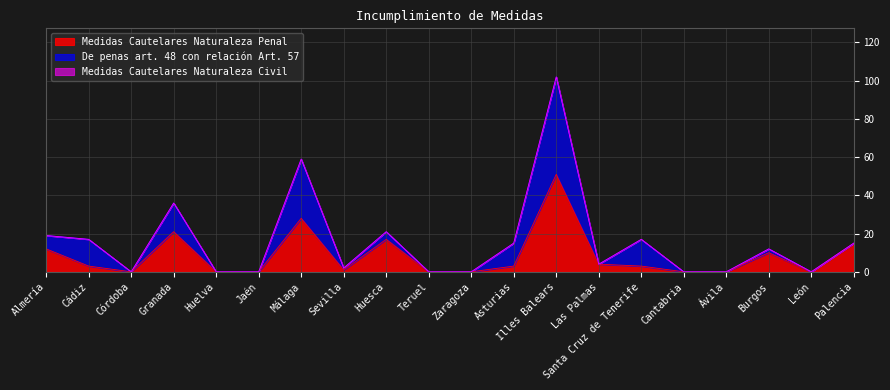

Which series has the largest range (max minus min)?

Medidas Cautelares Naturaleza Penal